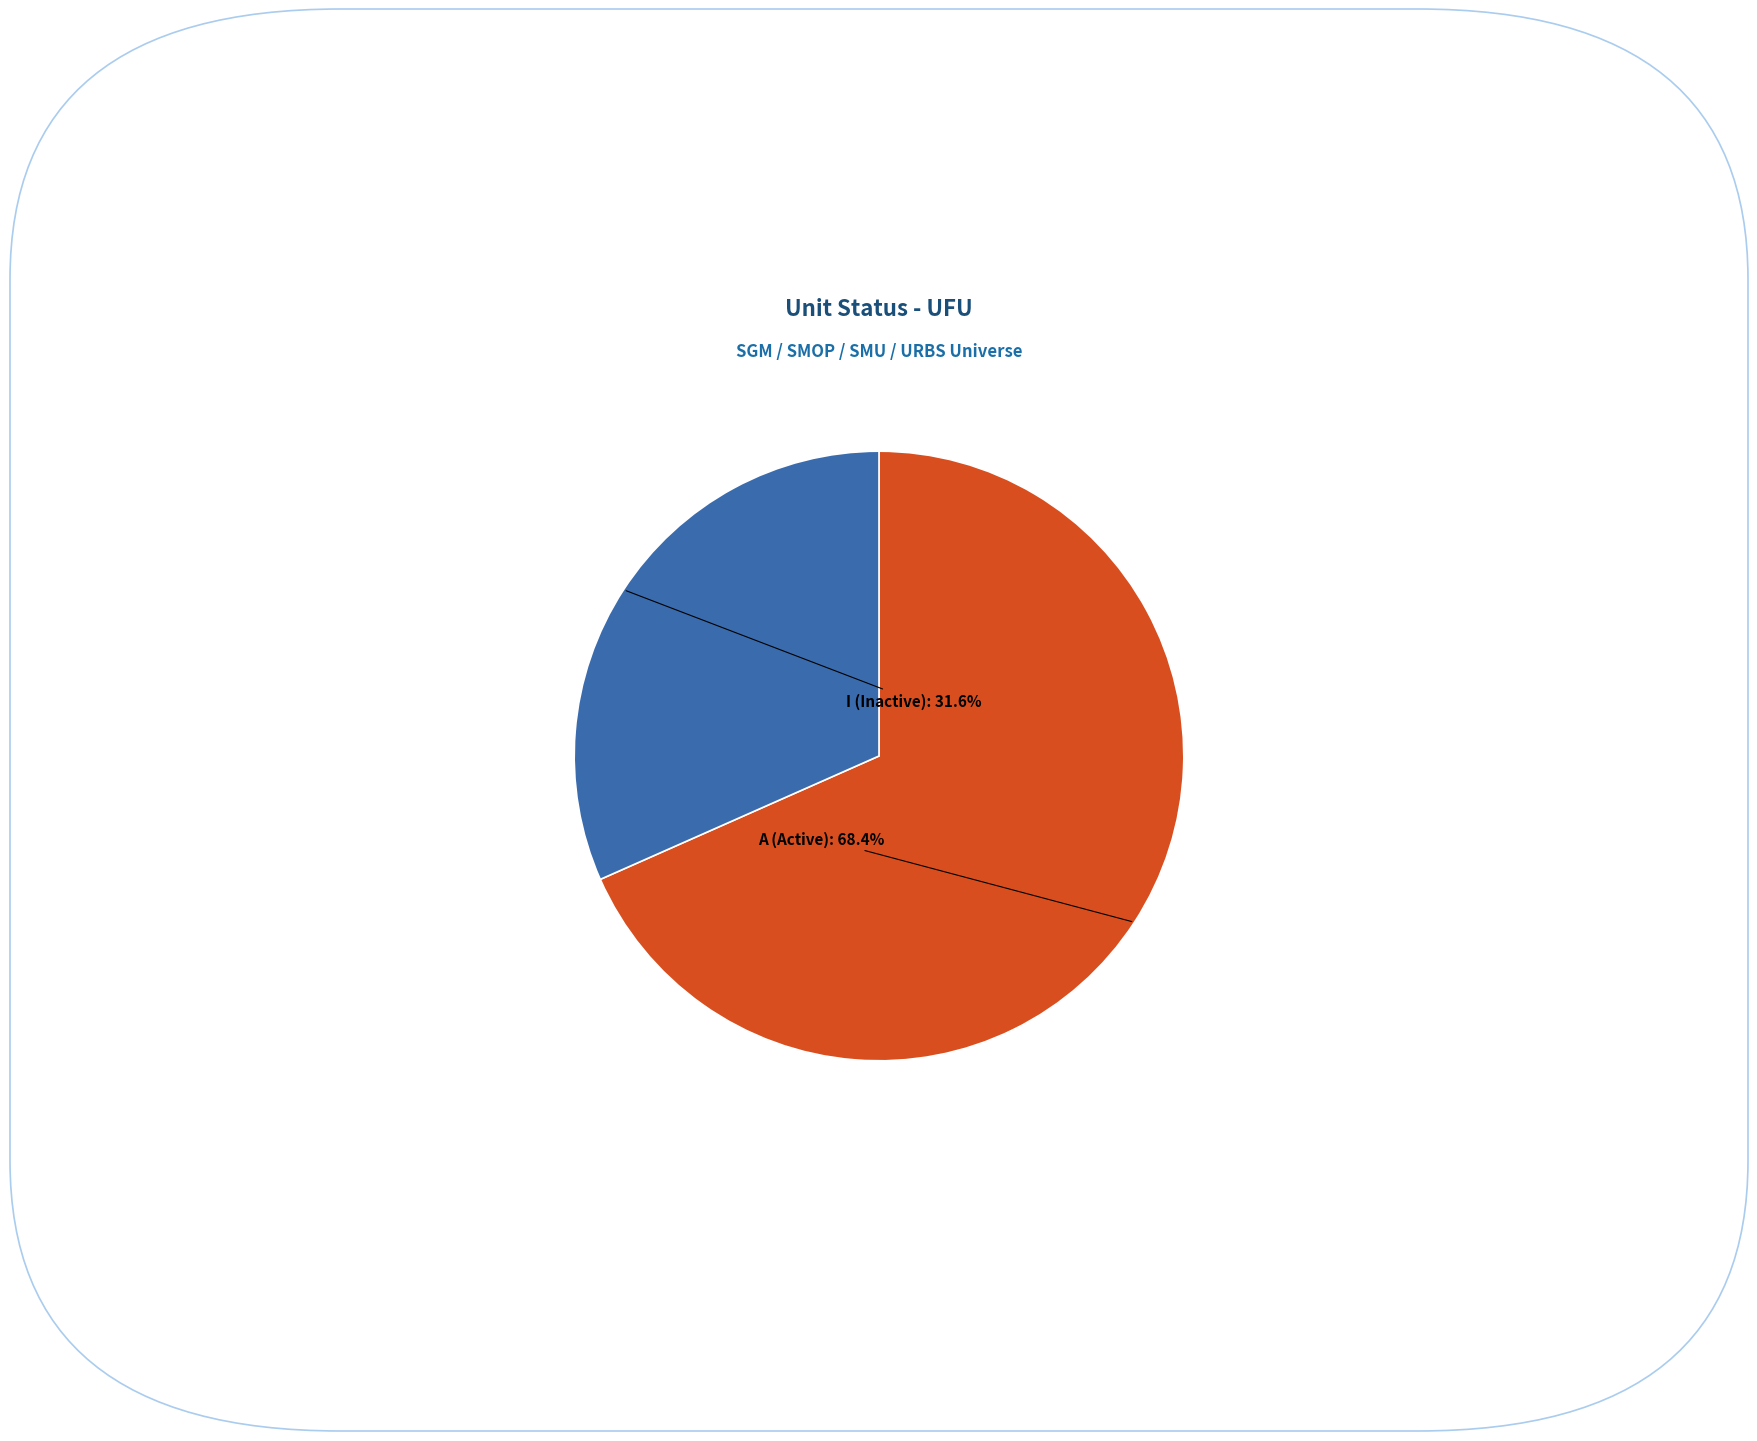

Is there any slice that represents more than half of the pie?

Yes